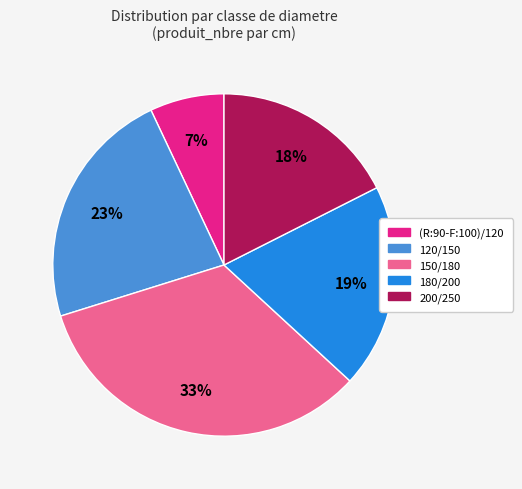

How many segments does this pie chart have?

5